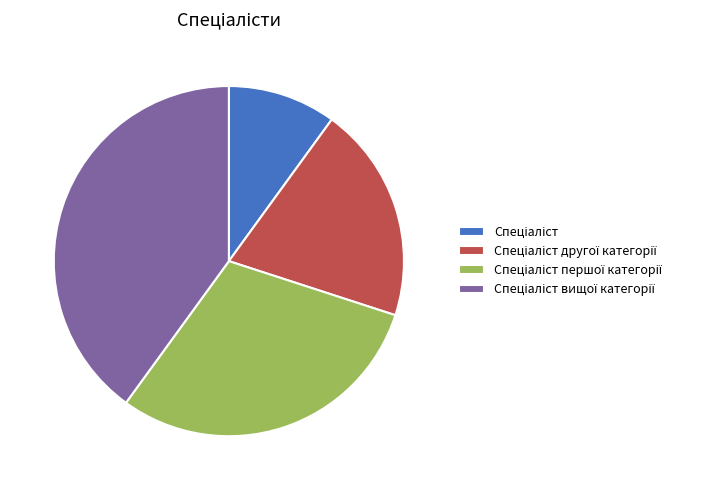

Is there any slice that represents more than half of the pie?

No